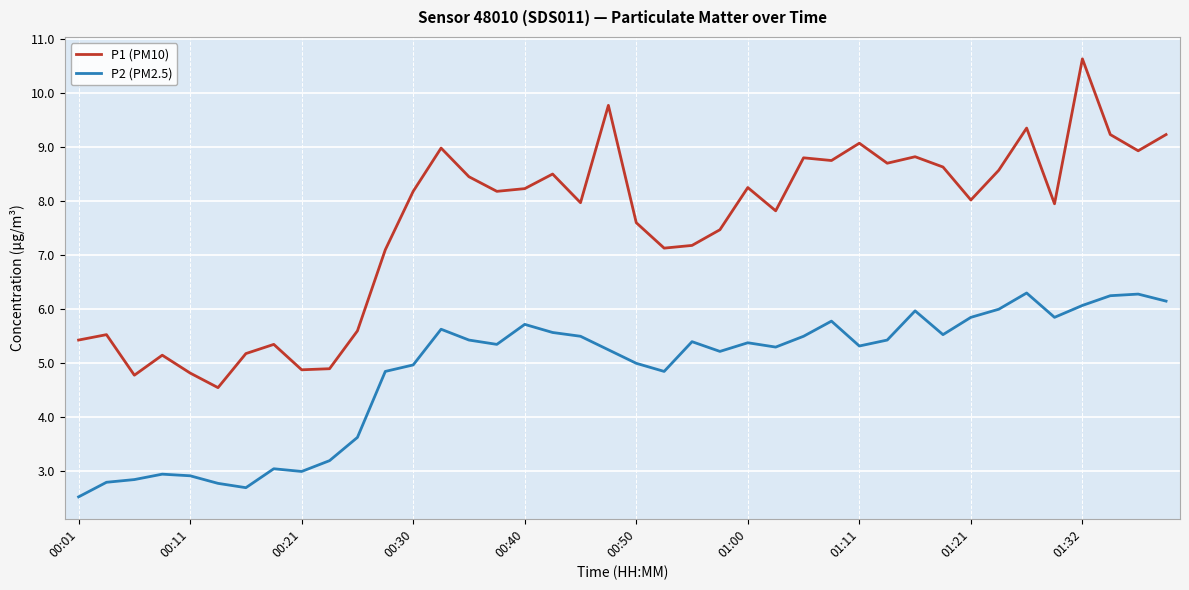

Which series has the largest range (max minus min)?

P1 (PM10)